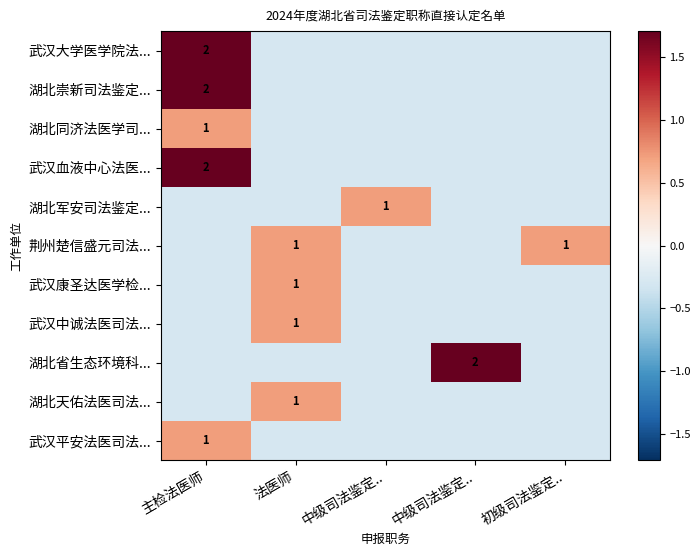

What is the lowest value of the 湖北崇新司法鉴定... series?

-0.3